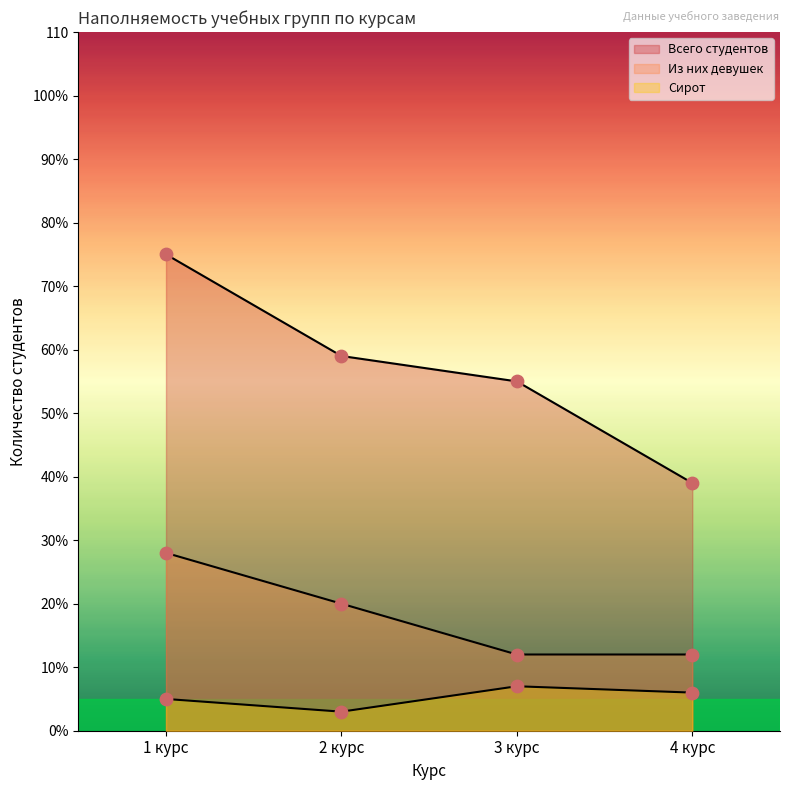

Which series has the largest total across all categories?

Всего студентов